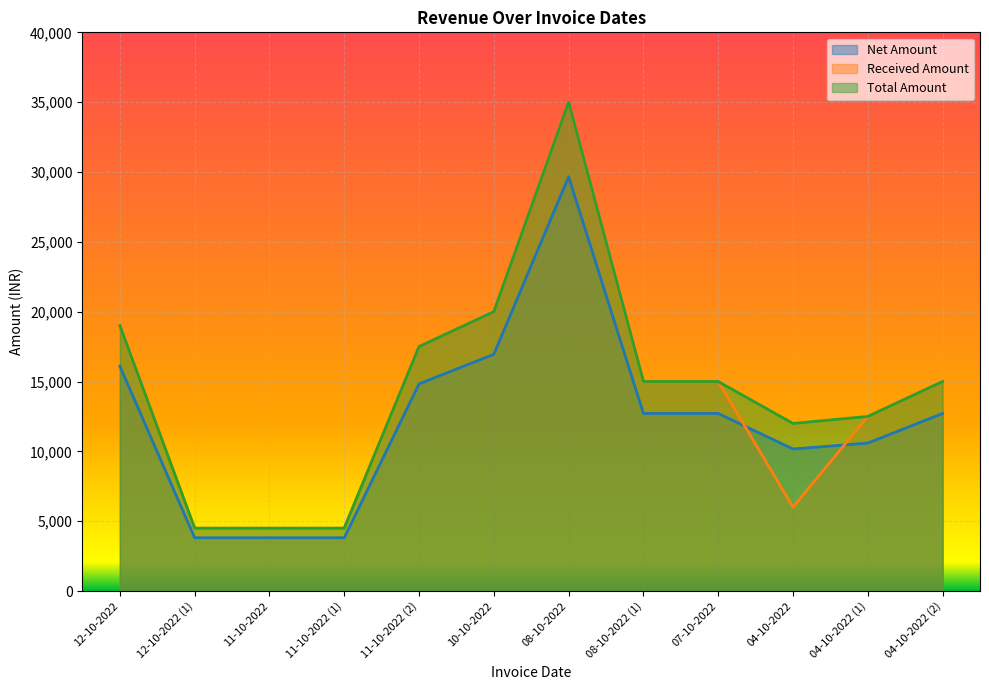

True or false: Total Amount and Received Amount cross at least once.

False